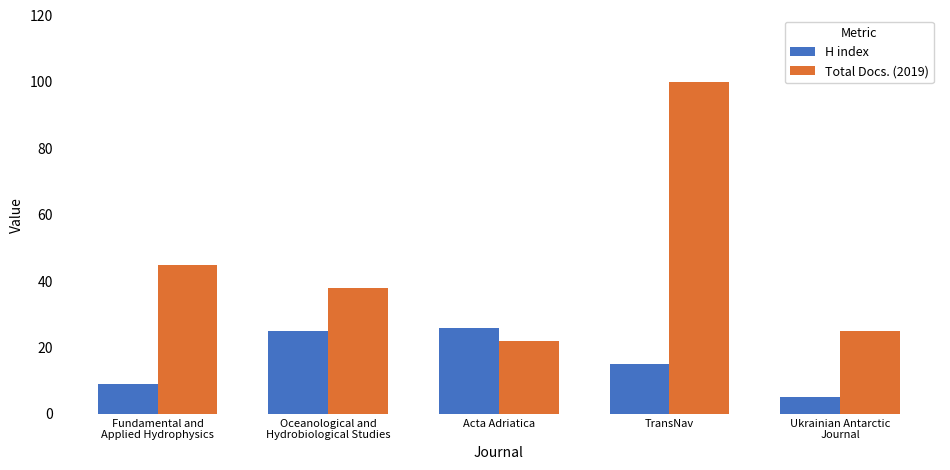

Between Acta Adriatica and TransNav, which series saw the biggest shift?

Total Docs. (2019)